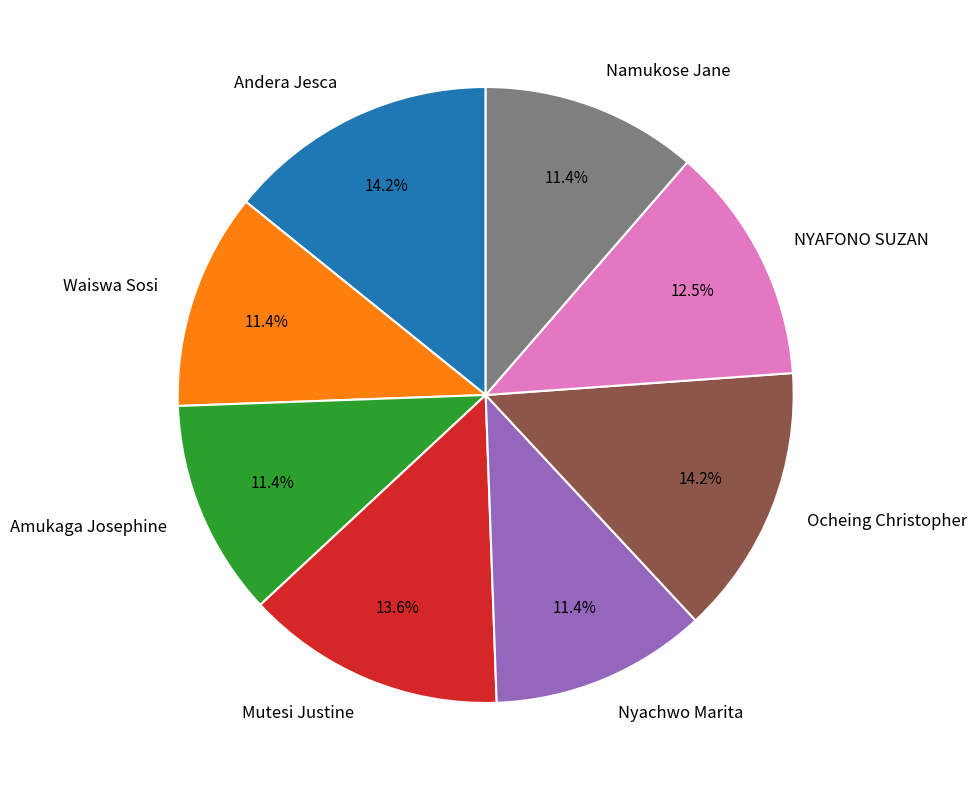

Is there a majority slice in this chart?

No